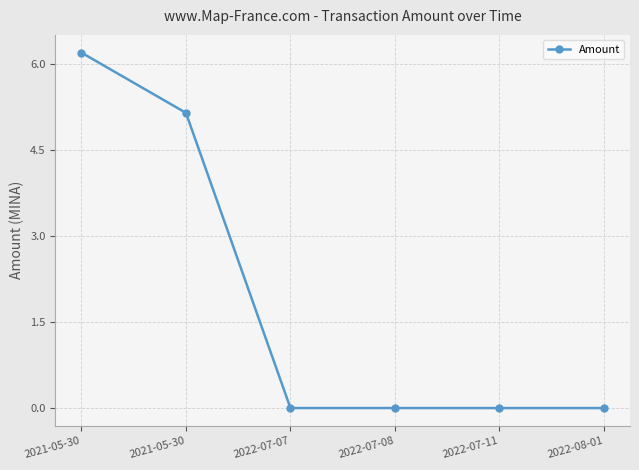

How many data points does each series have?

6